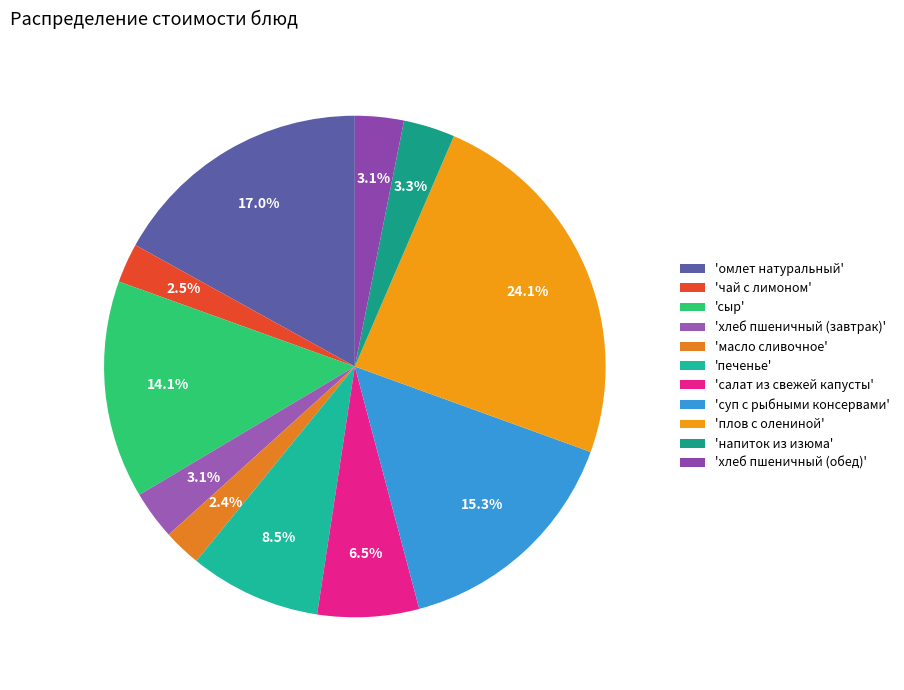

How many slices are in this pie chart?

11